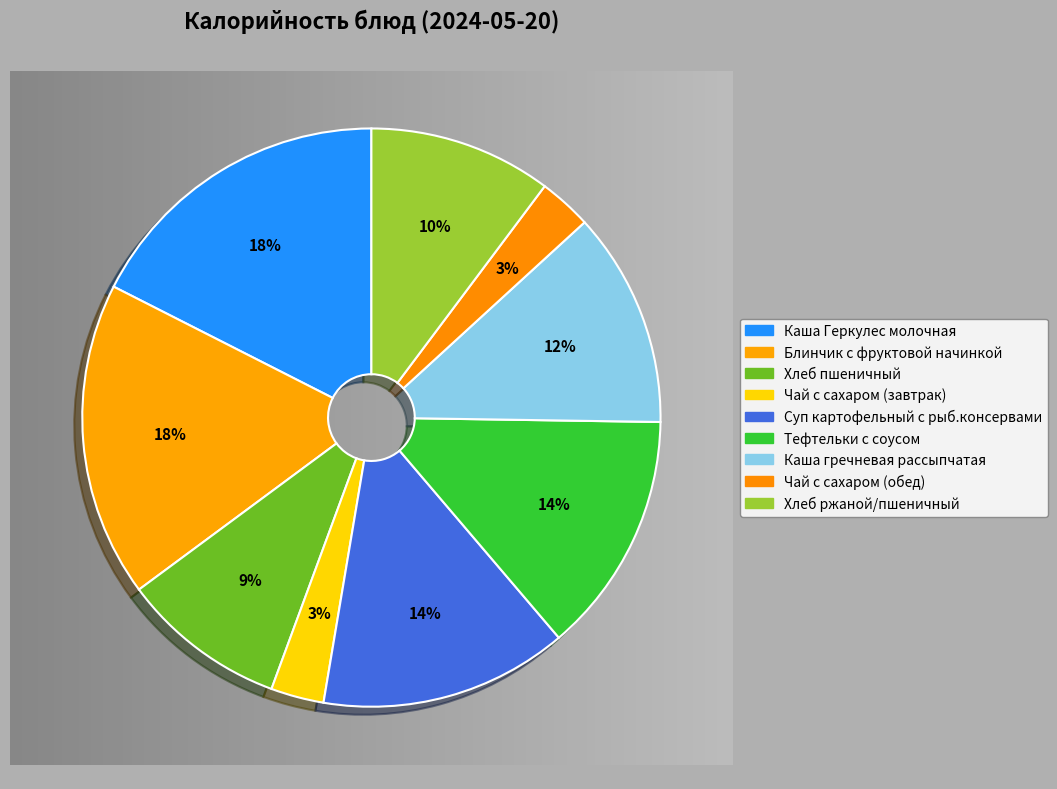

The Блинчик с фруктовой начинкой slice represents 18% of the pie. True or false?

True